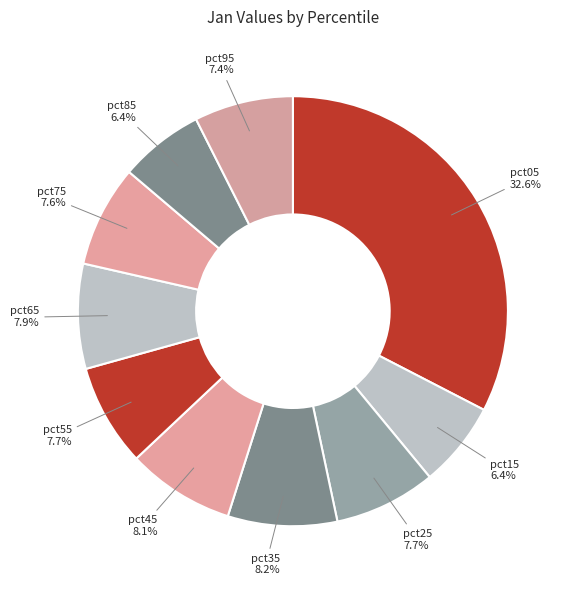

What percentage is the pct75 slice, to the nearest percent?

8%